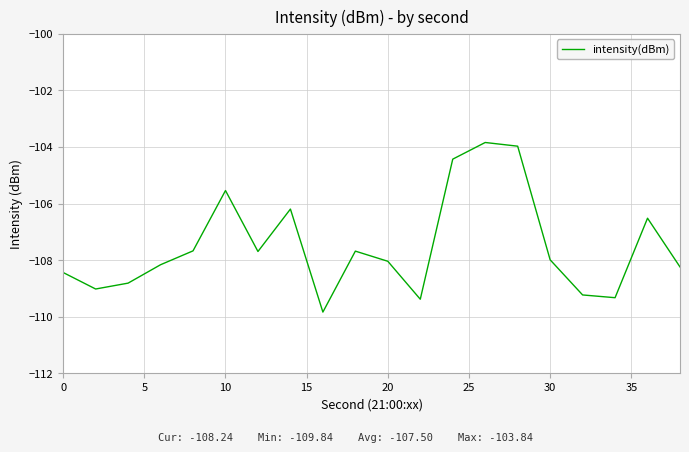

What is the difference between the maximum and minimum values?

6.0